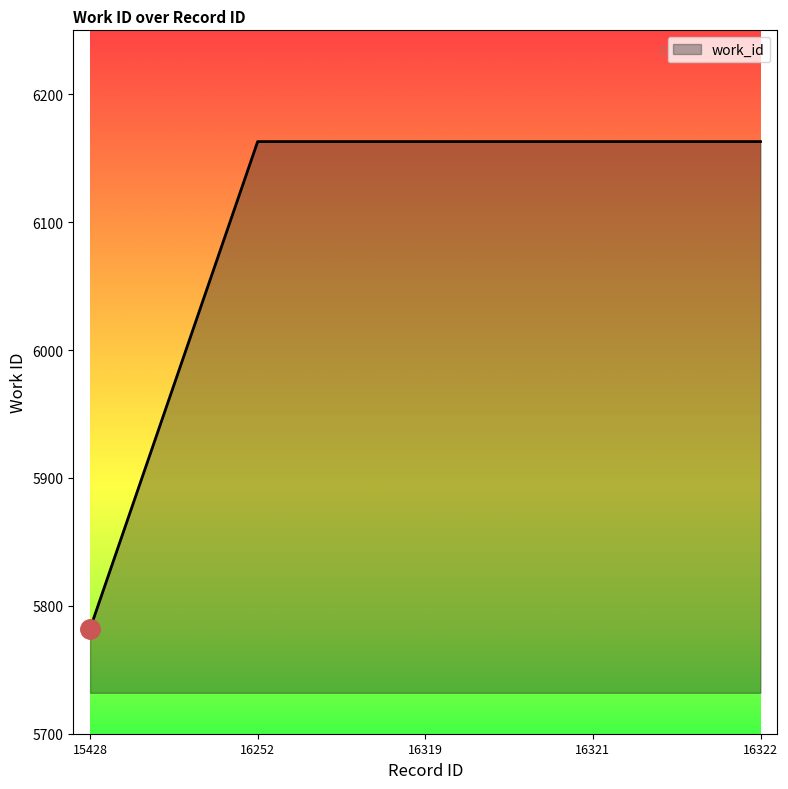

Which label corresponds to the smallest value in the chart?

15428